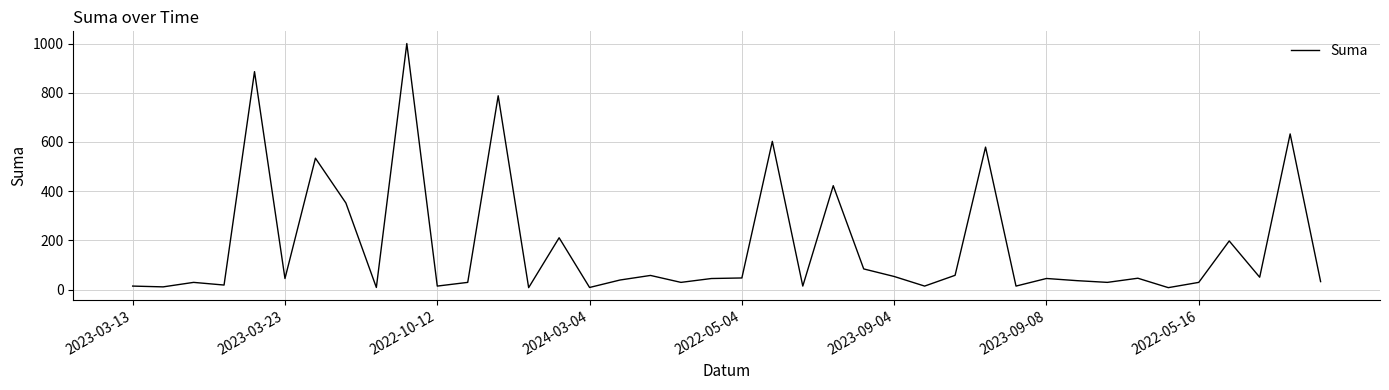

What is the greatest value displayed?

1000.0